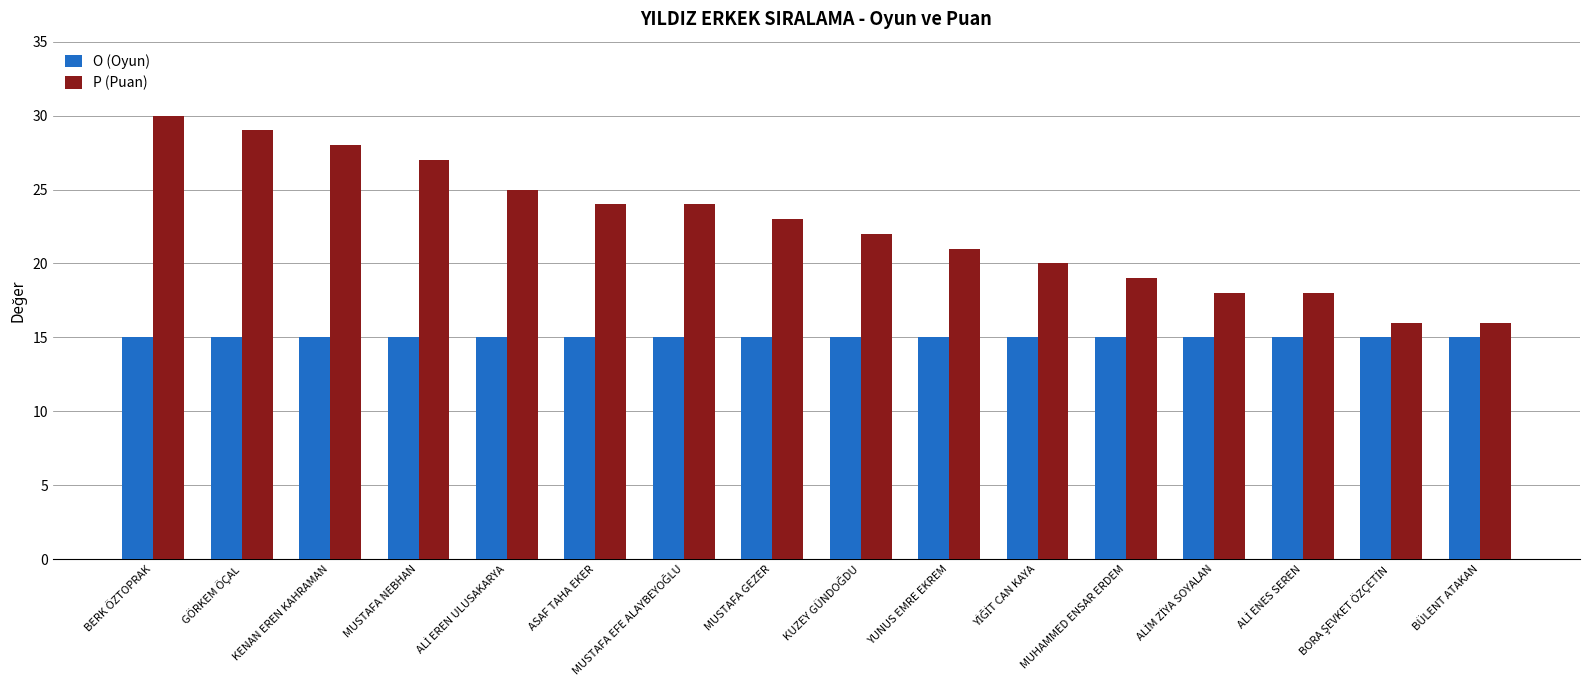

The value of O (Oyun) at MUSTAFA NEBHAN is 15. True or false?

True